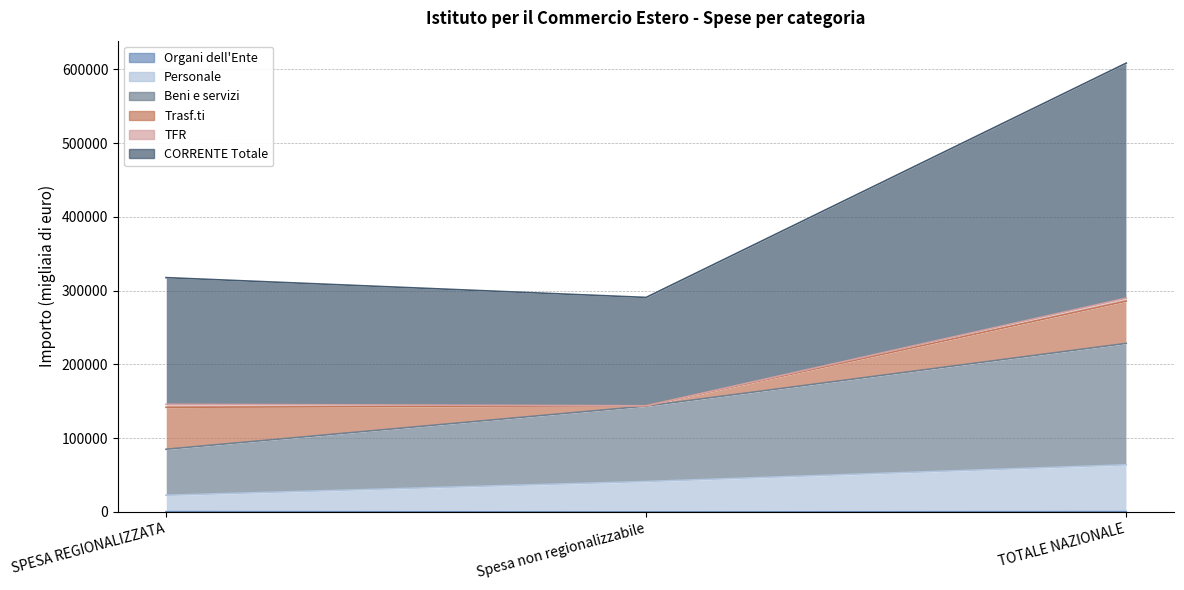

At which category is the sum across all series the highest?

TOTALE NAZIONALE